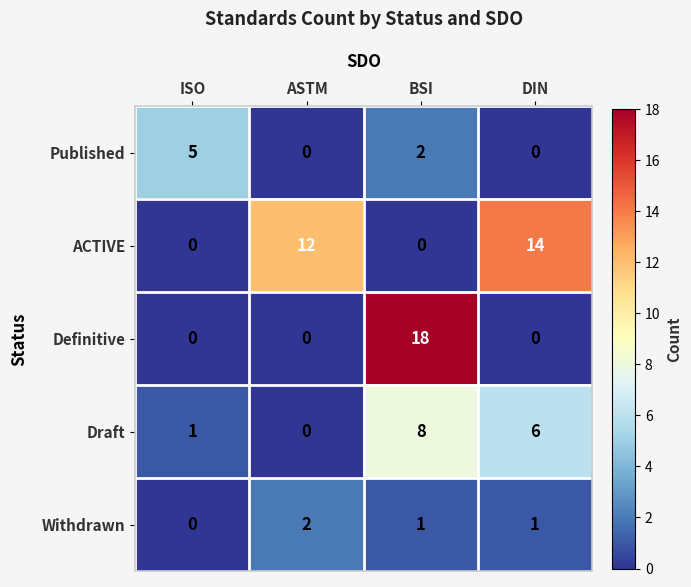

Where does the Withdrawn series first go above 1?

ASTM